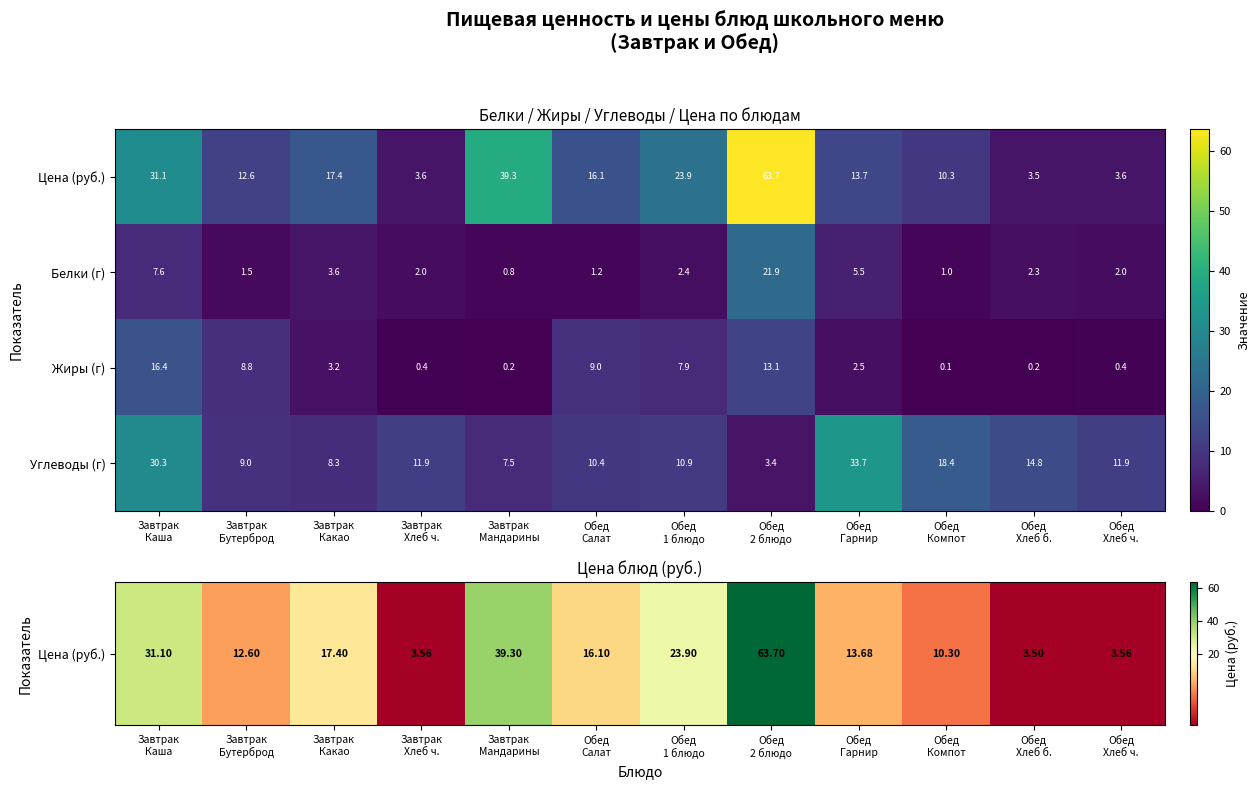

What is the difference between the second highest and minimum values in the Углеводы (г) series?

26.9